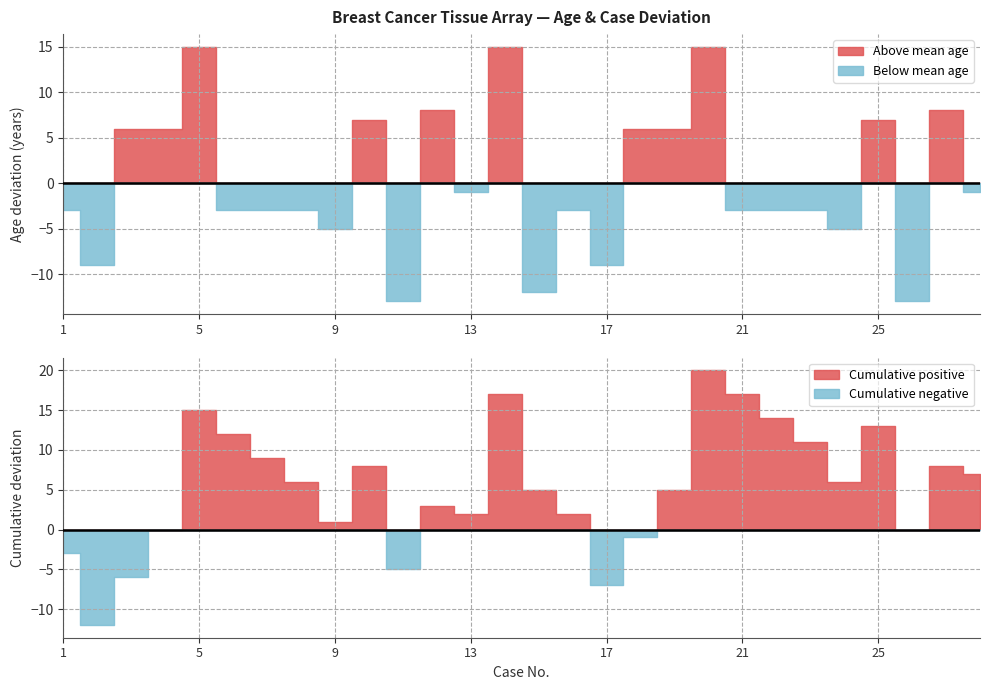

Is it true that Age equals 34 at 13?

False